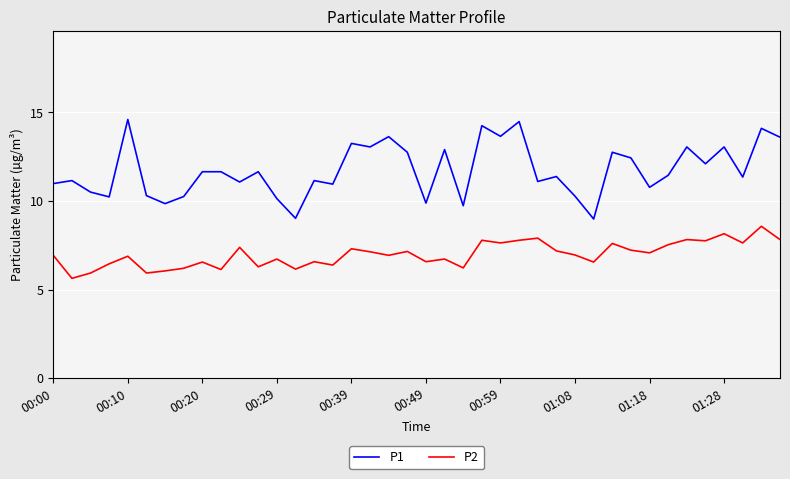

List the series in order of their overall mean, lowest first.

P2, P1